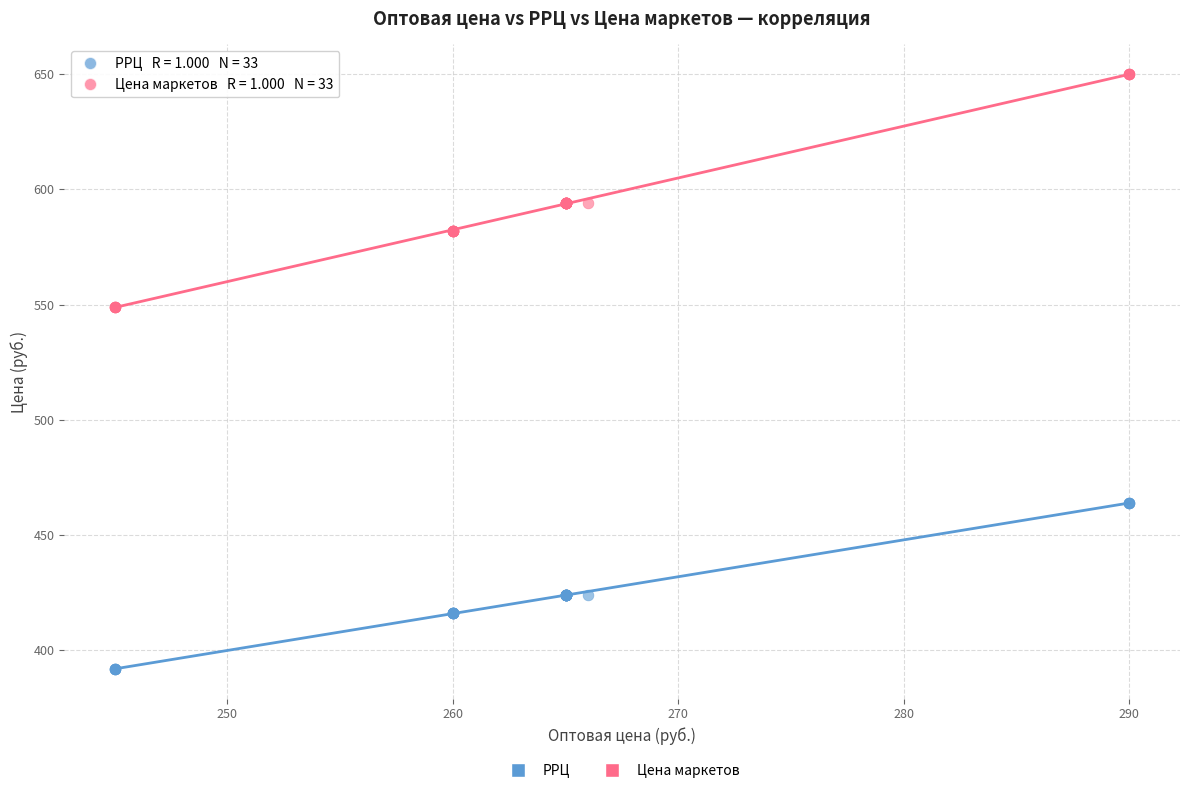

Which series contains the highest Y value?

Цена маркетов